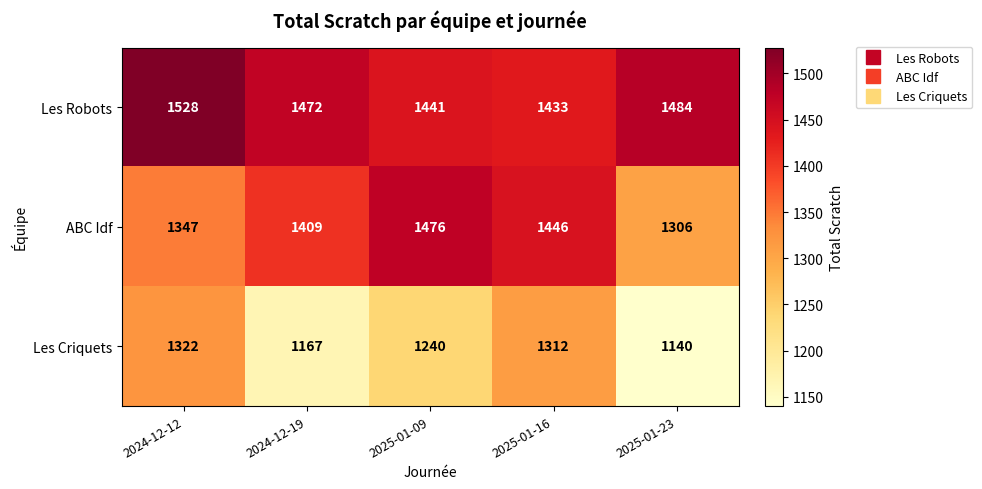

The Les Criquets series shows 385 at 2025-01-09. True or false?

False